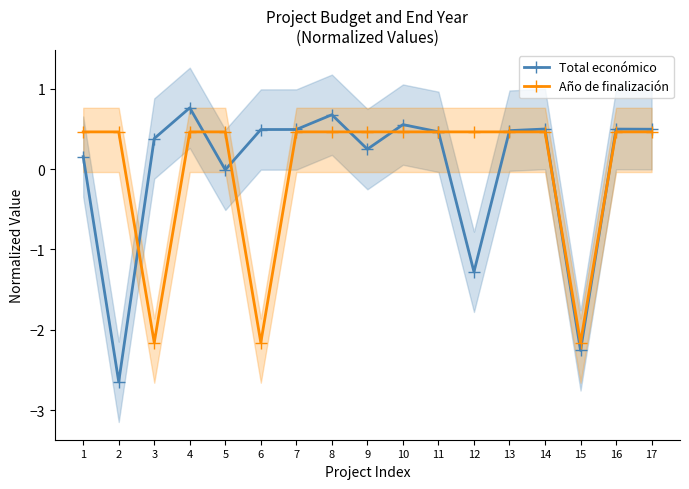

At how many categories does at least one series exceed 0?

16